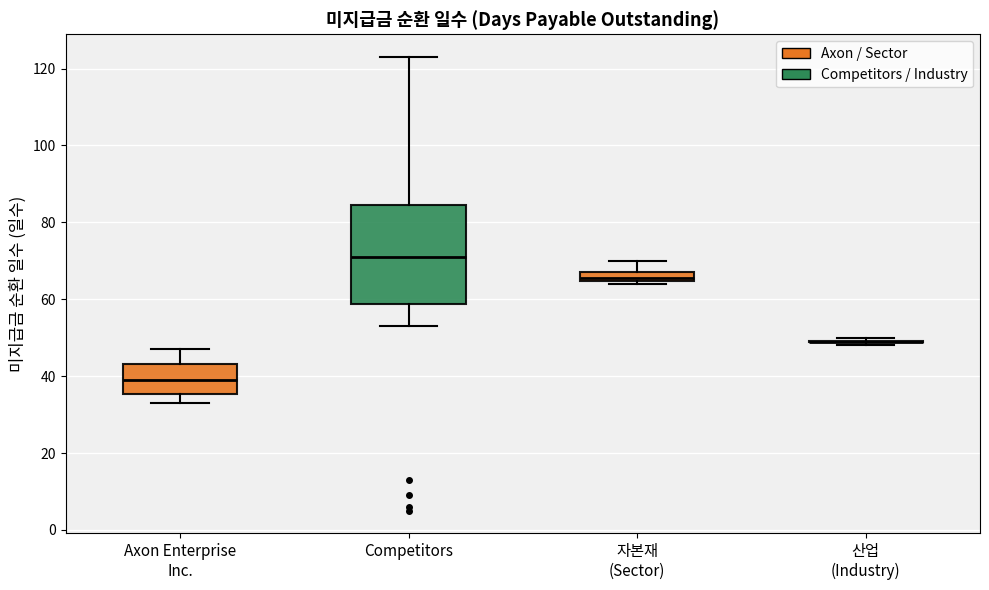

Comparing the boxes themselves (not the whiskers), which one is the tallest?

Competitors